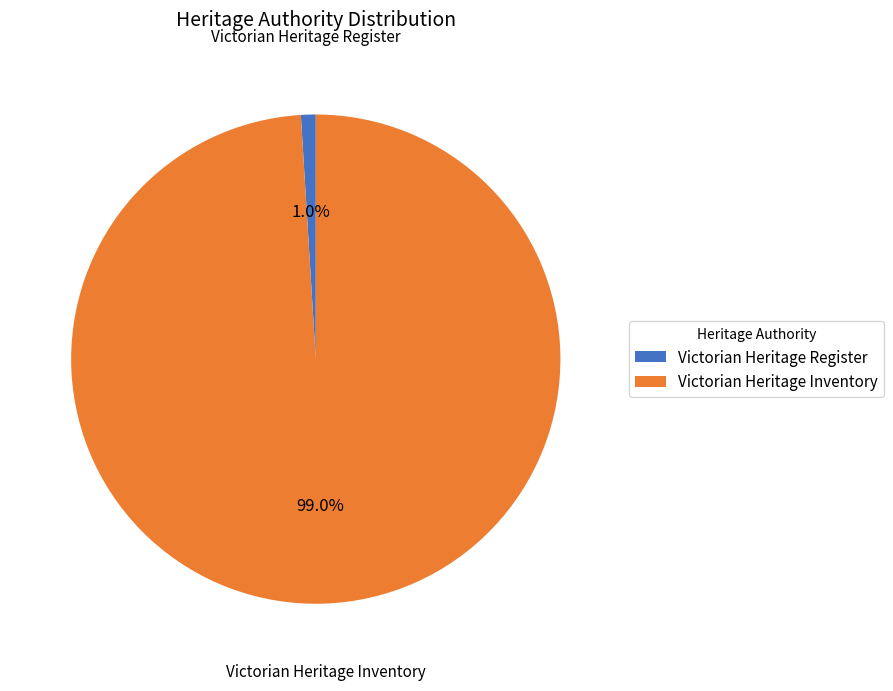

Which slice is the smallest?

Victorian Heritage Register